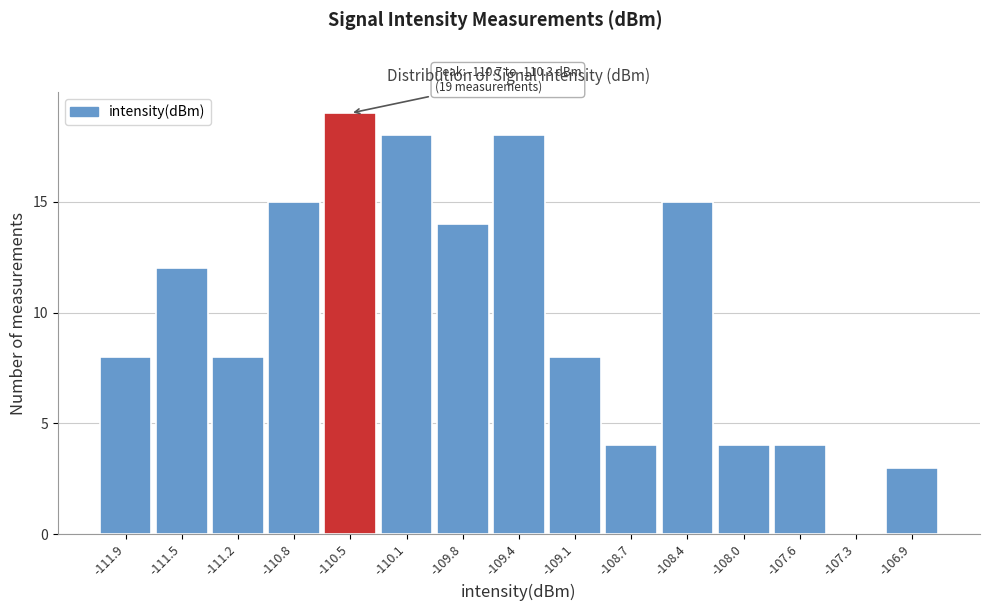

Over which range of the x-axis is the bar tallest?

-110.65 to -110.30